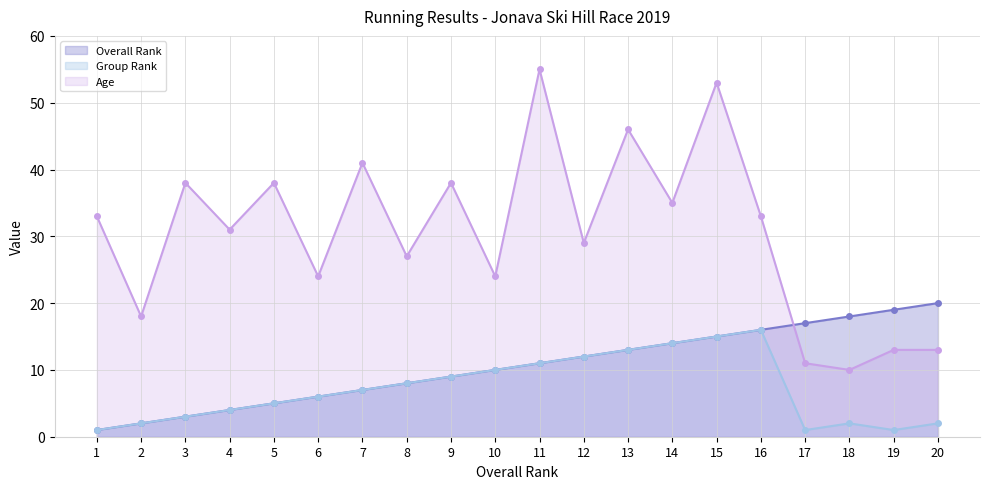

At how many categories does at least one series exceed 7?

20